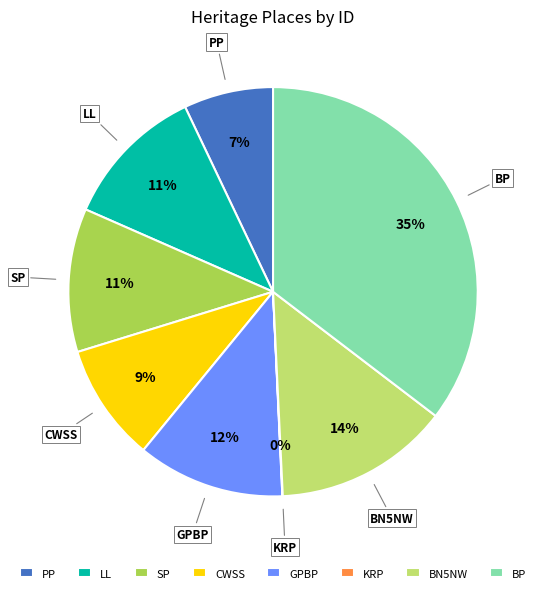

True or false: PP accounts for 7% of the total.

True